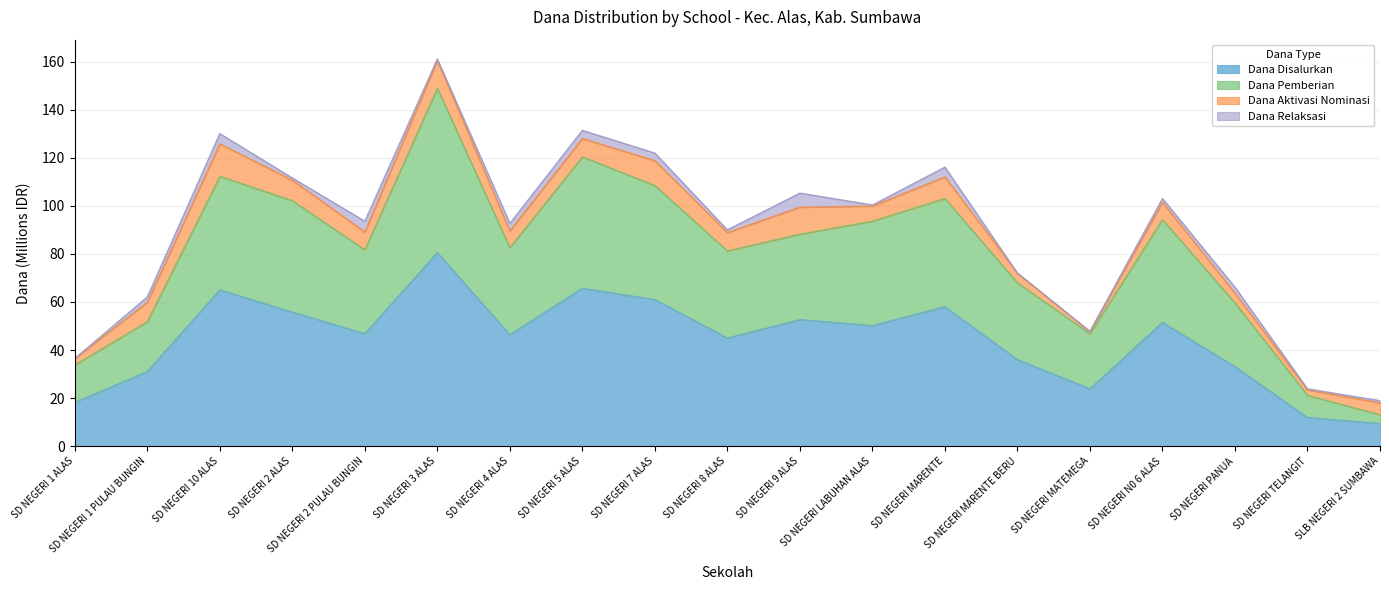

At which category is the sum across all series the highest?

SD NEGERI 3 ALAS